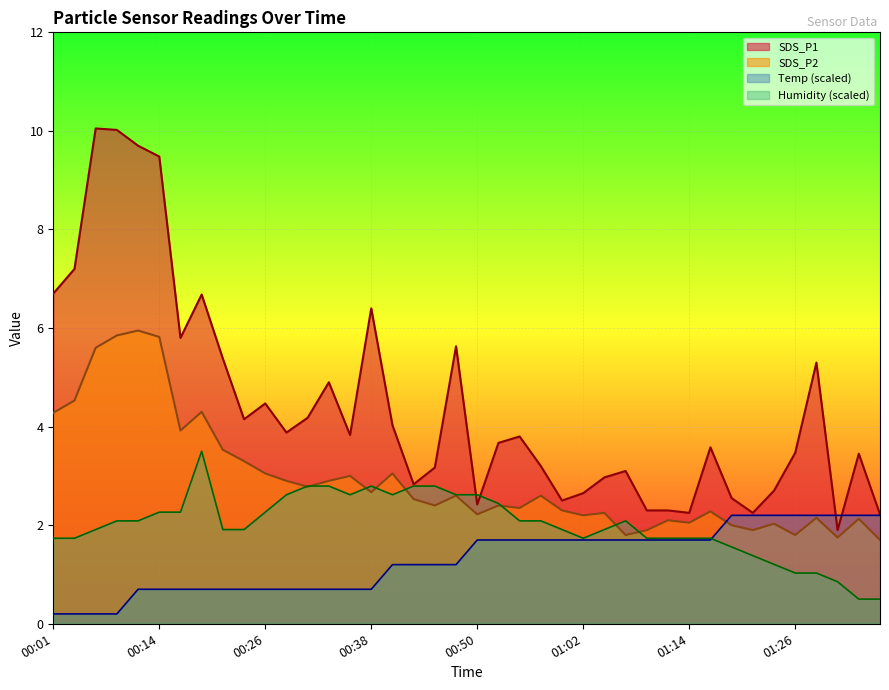

Which category has the lowest value in the SDS_P2 series?

01:36